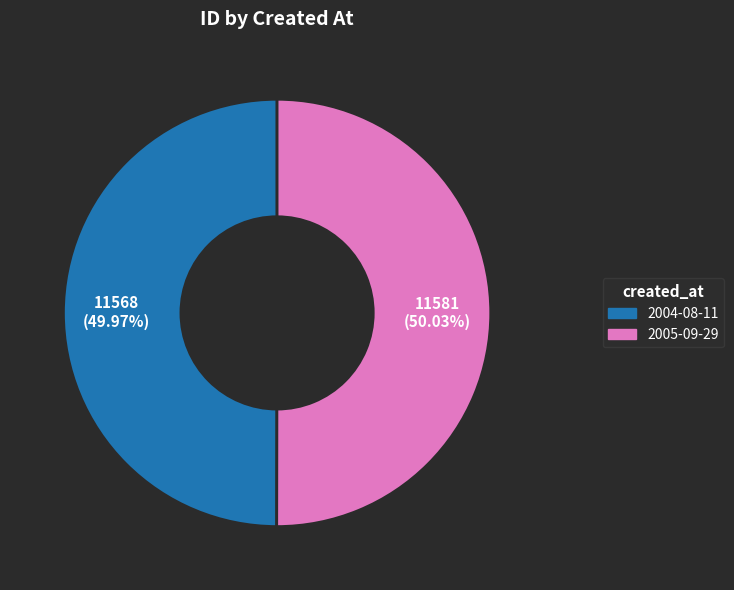

Combined, do 2004-08-11 and 2005-09-29 account for over 50%?

Yes